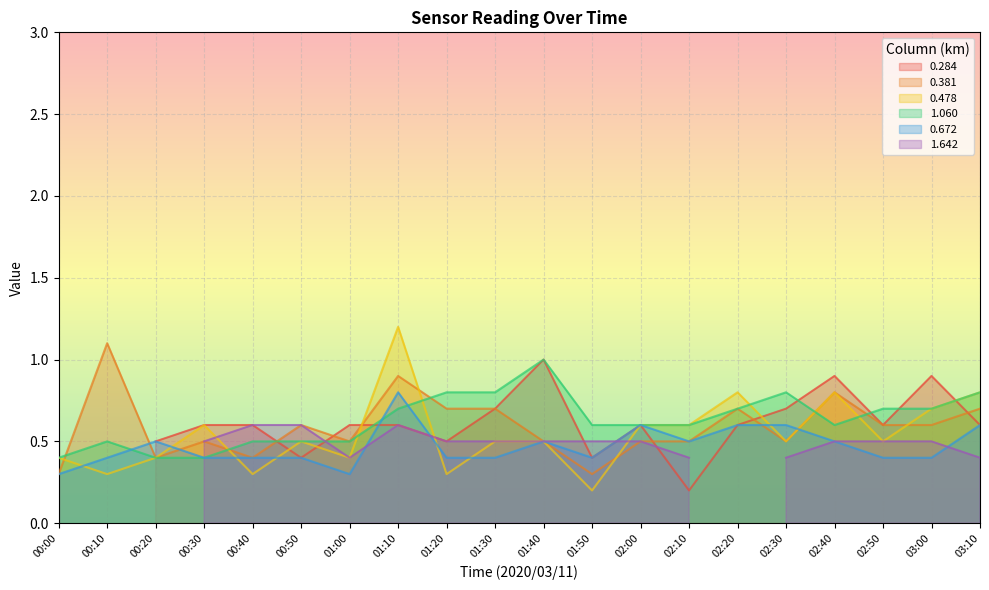

What is the difference between the maximum and minimum values in the 1.060 series?

0.6